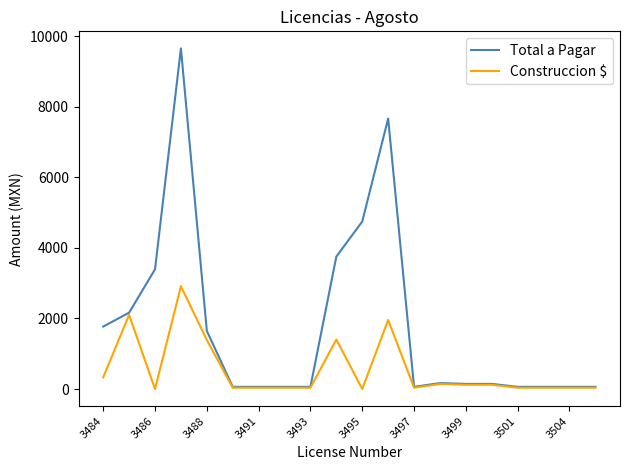

Rank the series by their average value, from lowest to highest.

Construccion $, Total a Pagar